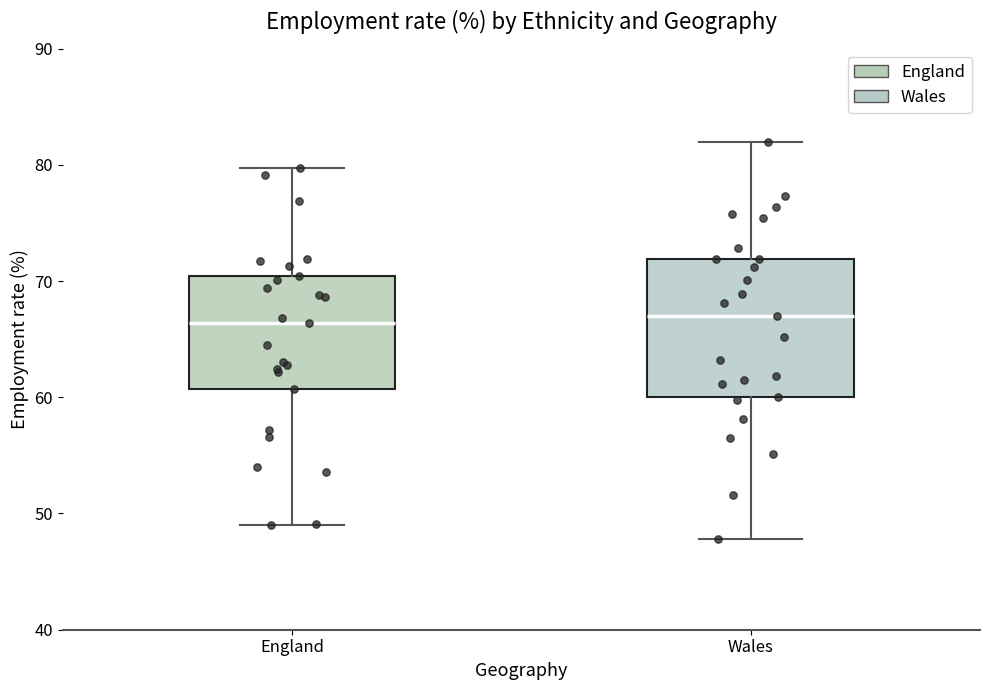

Reading left to right, read every box against the y-axis: the position of its median line, the range the box covers, and the ends of its whiskers. The values are not printed on the chart, so give them approximately, as read against the axis.

England: median 66, box 61 to 70, whiskers 49 to 80
Wales: median 67, box 60 to 72, whiskers 48 to 82